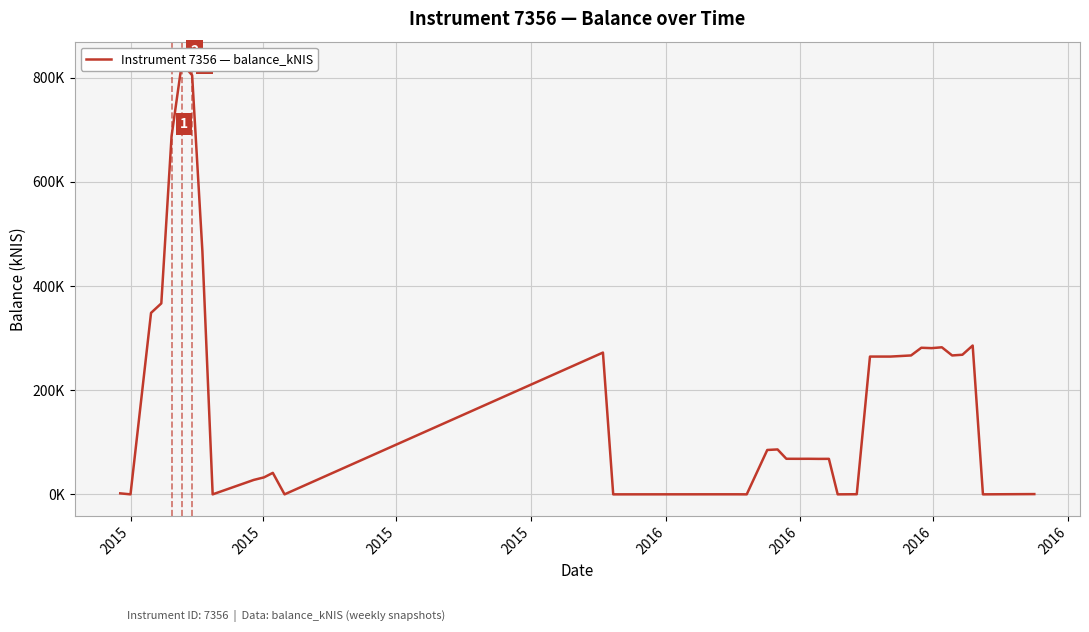

How many lines are shown in the chart?

1